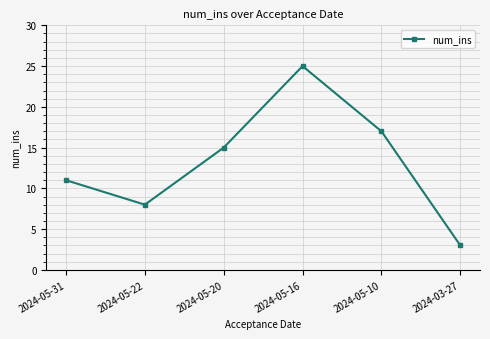

Reading left to right, extract all data points from this chart.

2024-05-31=11	2024-05-22=8	2024-05-20=15	2024-05-16=25	2024-05-10=17	2024-03-27=3